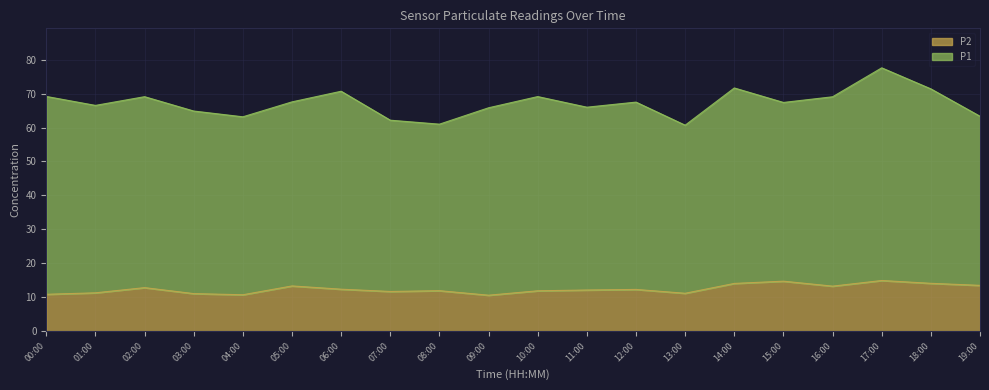

Reading right to left, list all the values displayed in this chart.

P1: 19:00=63.3	18:00=71.4	17:00=77.6	16:00=69.1	15:00=67.4	14:00=71.7	13:00=60.7	12:00=67.5	11:00=66.0	10:00=69.1	09:00=65.8	08:00=61.0	07:00=62.2	06:00=70.7	05:00=67.6	04:00=63.2	03:00=64.9	02:00=69.1	01:00=66.5	00:00=69.2
P2: 19:00=13.5	18:00=14.1	17:00=14.9	16:00=13.3	15:00=14.7	14:00=14.1	13:00=11.2	12:00=12.3	11:00=12.1	10:00=11.9	09:00=10.6	08:00=11.9	07:00=11.7	06:00=12.4	05:00=13.3	04:00=10.7	03:00=11.1	02:00=12.8	01:00=11.3	00:00=10.9